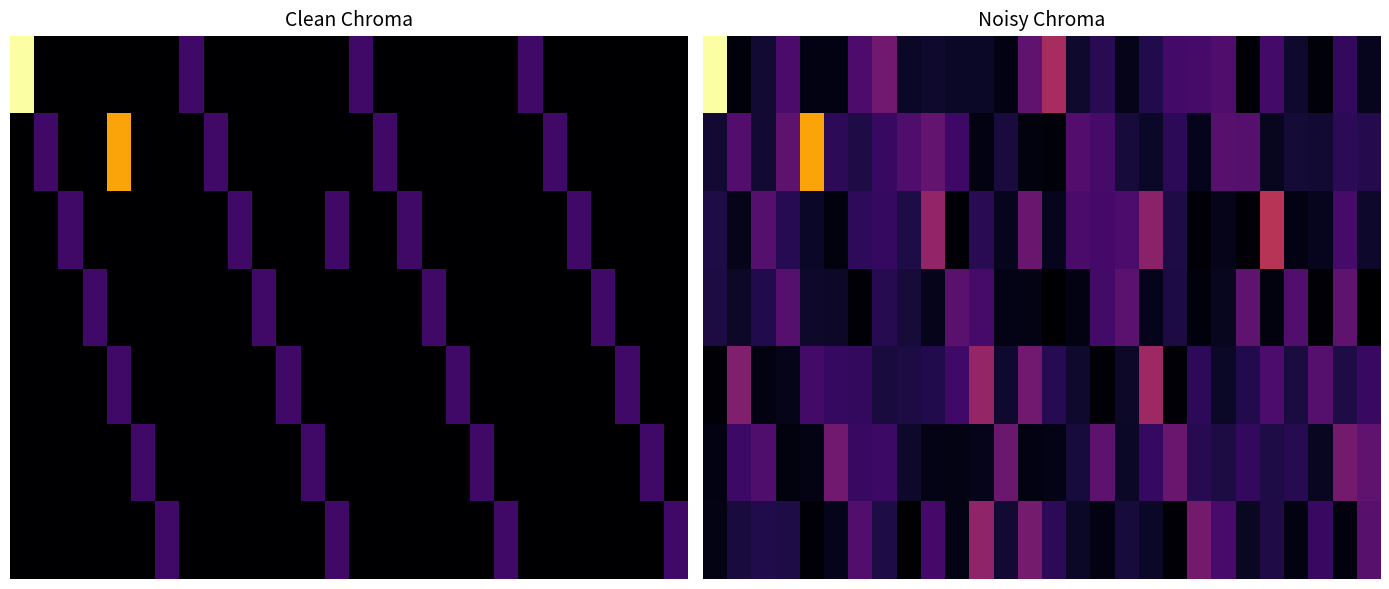

What is the total value across all series at 12?

591.7